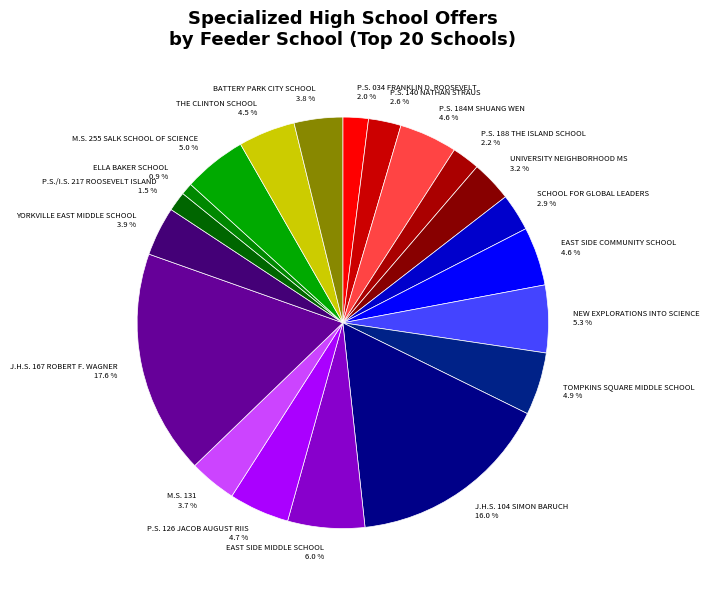

To the nearest percent, what is the difference between the YORKVILLE EAST MIDDLE SCHOOL and TOMPKINS SQUARE MIDDLE SCHOOL slice percentages?

1%